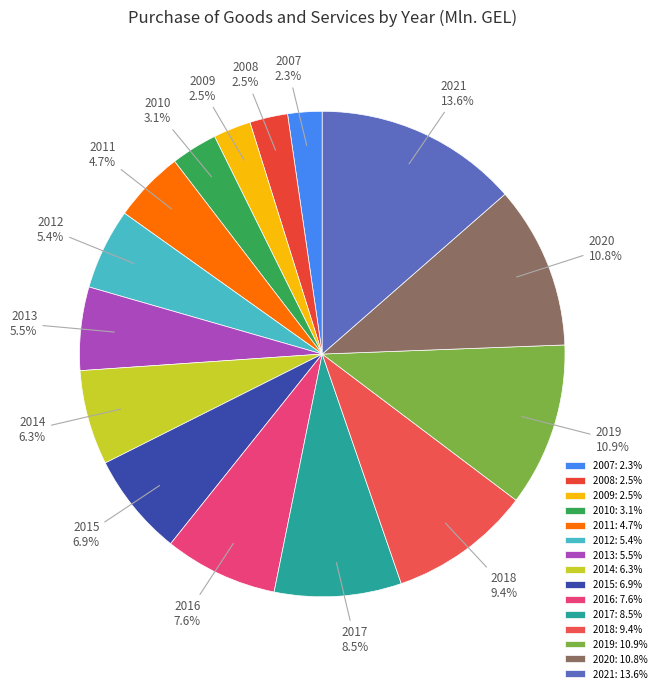

How many slices are in this pie chart?

15